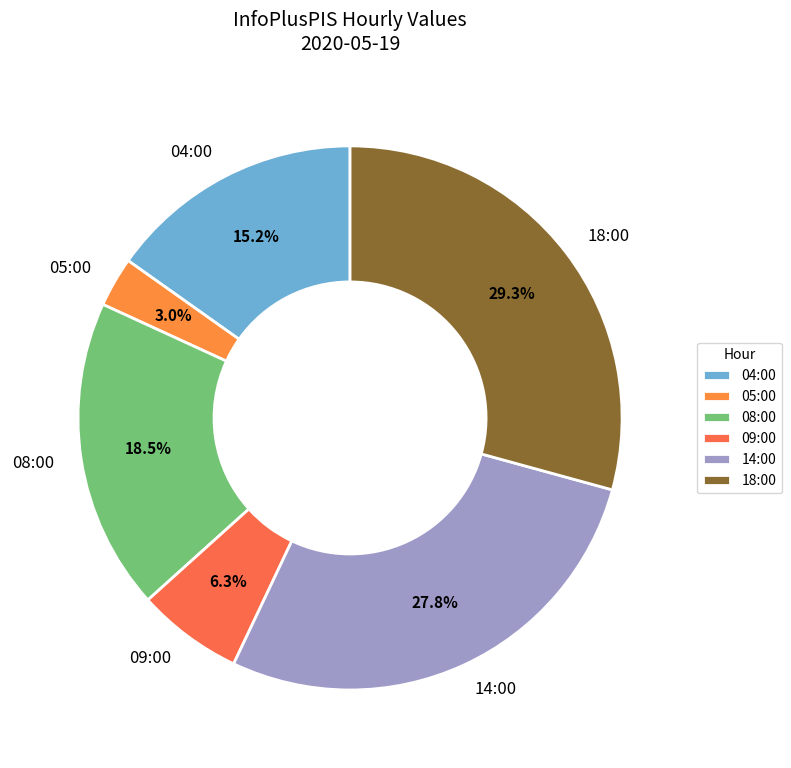

Which category has the biggest portion of the pie?

18:00